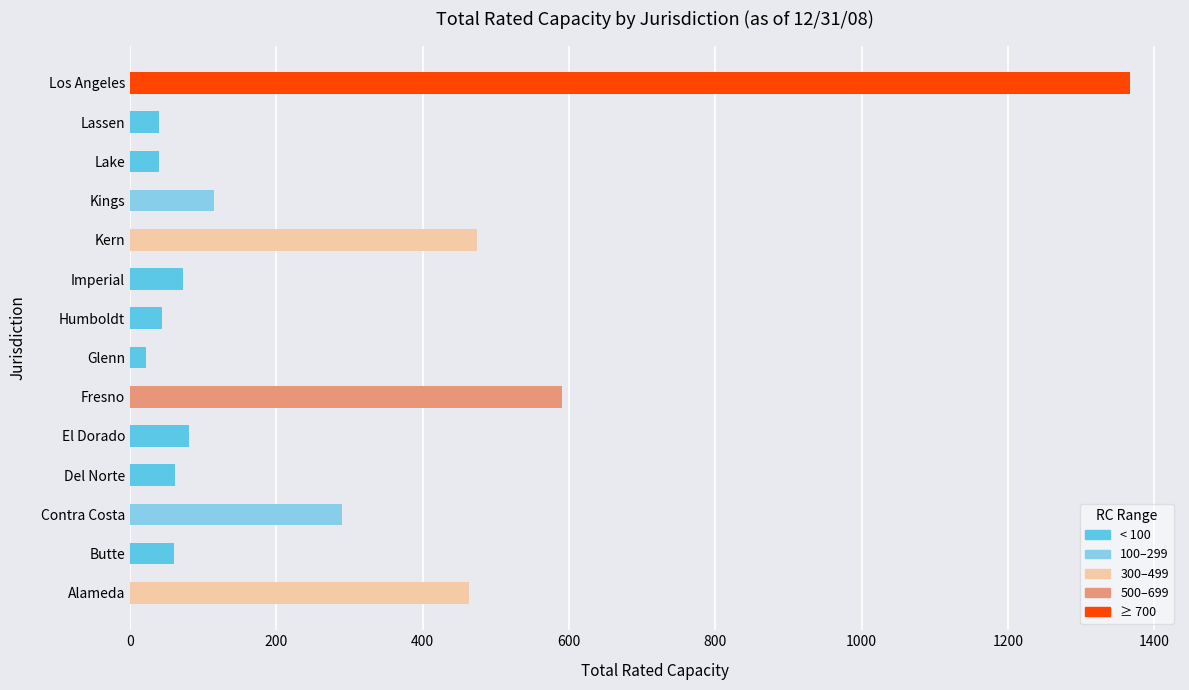

What is the average value?

266